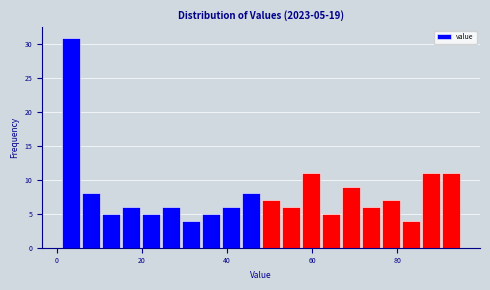

Around what value on the x-axis is the tallest bar? Give the approximate position of its centre, as read against the axis.

4